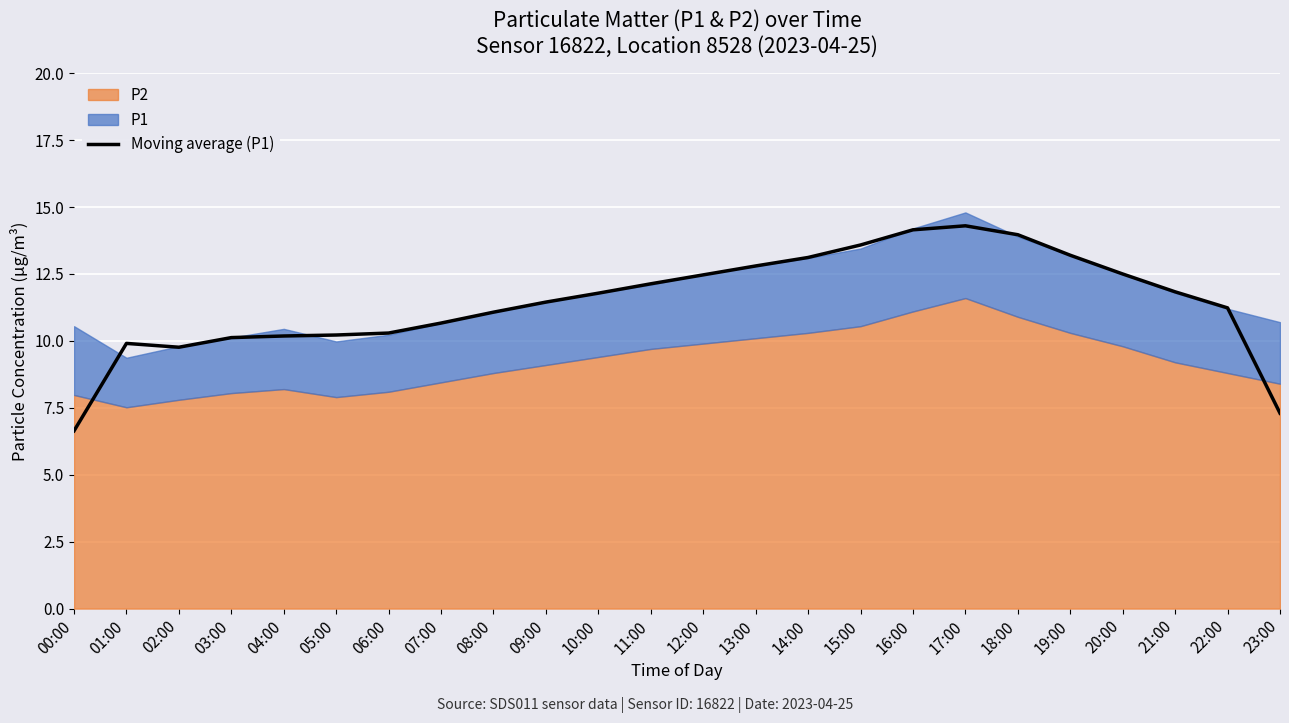

The Moving average (P1) series shows 2.4 at 21:00. True or false?

False